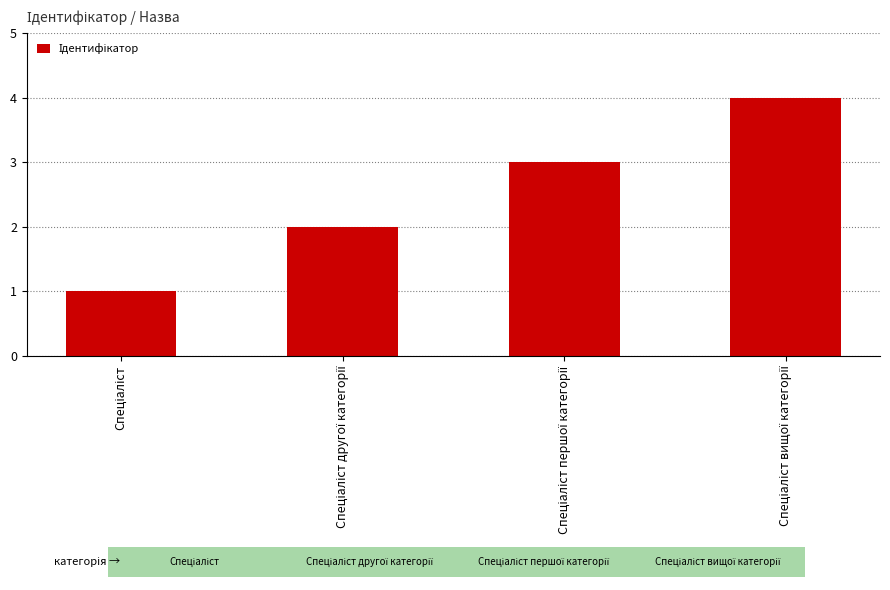

Are the bars horizontal?

No